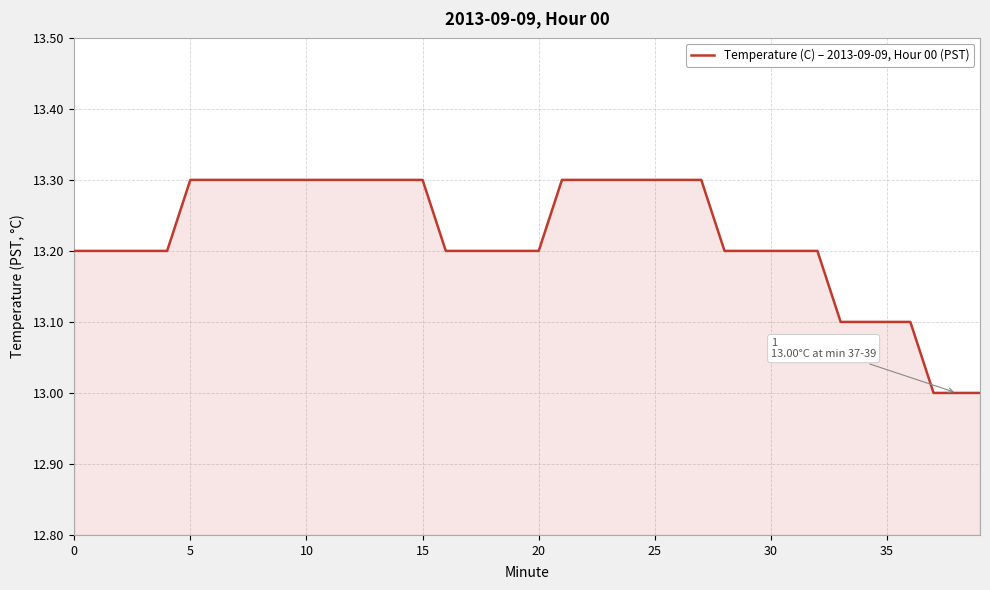

What is the difference between the maximum and minimum values?

0.3